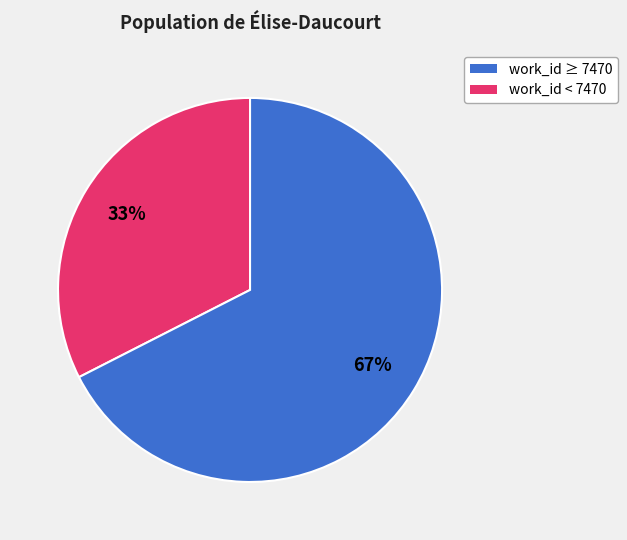

Is there any slice that represents more than half of the pie?

Yes